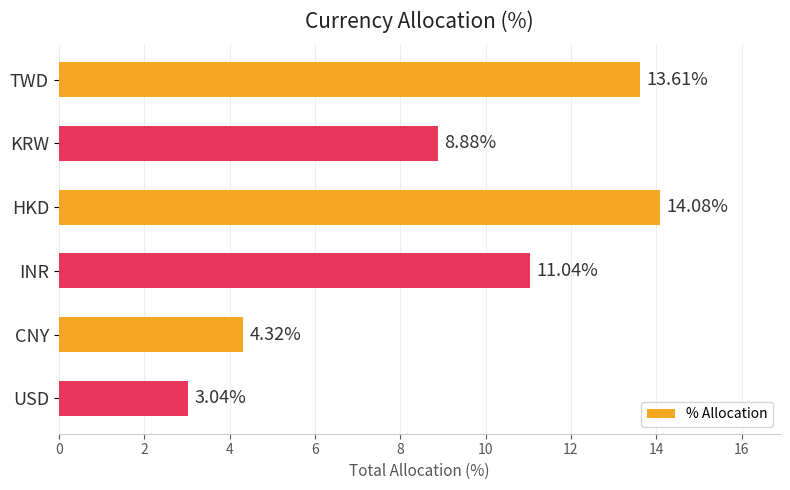

How many bars are there in total?

6